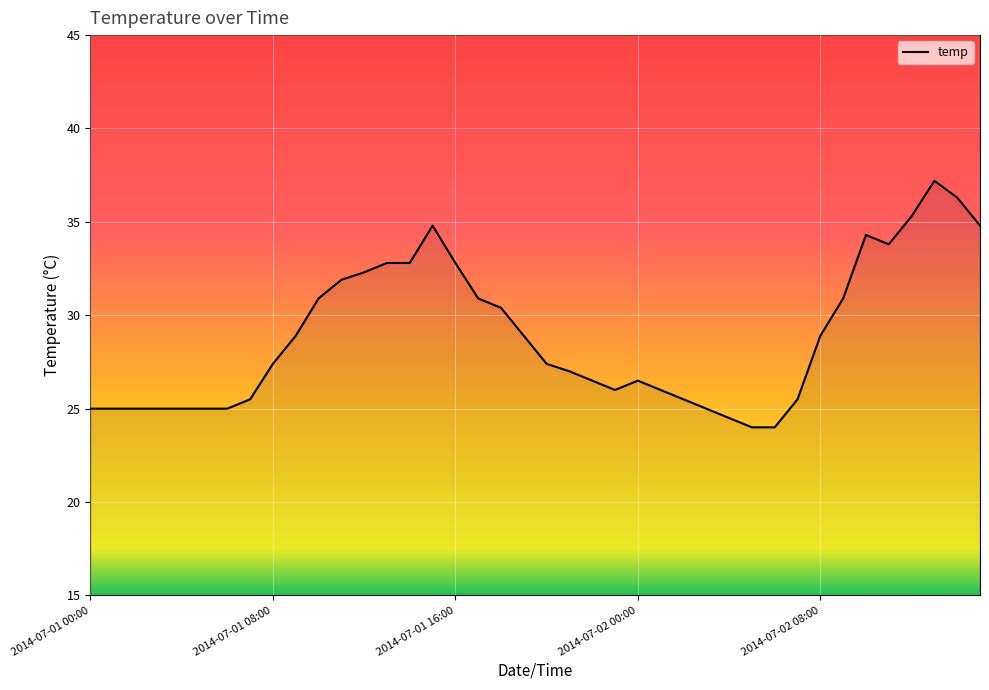

What is the smallest value displayed?

24.0